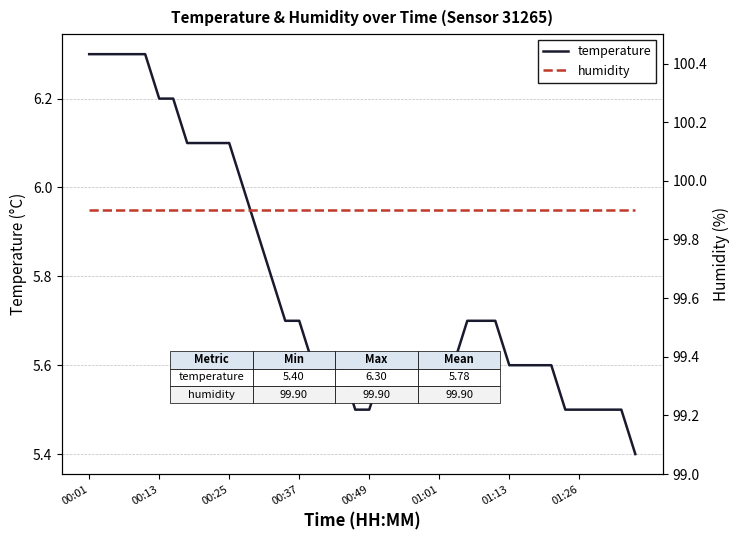

What is the minimum value shown in the chart?

5.4